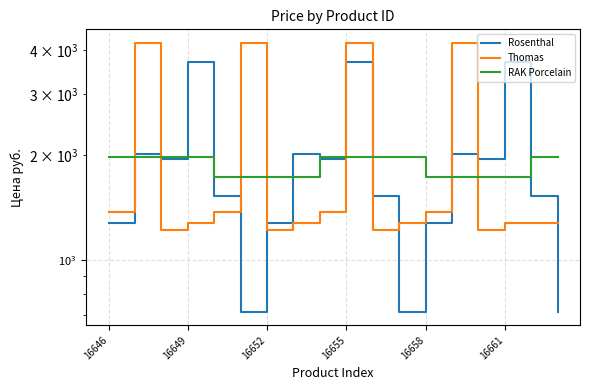

How many categories are shown in the chart?

18